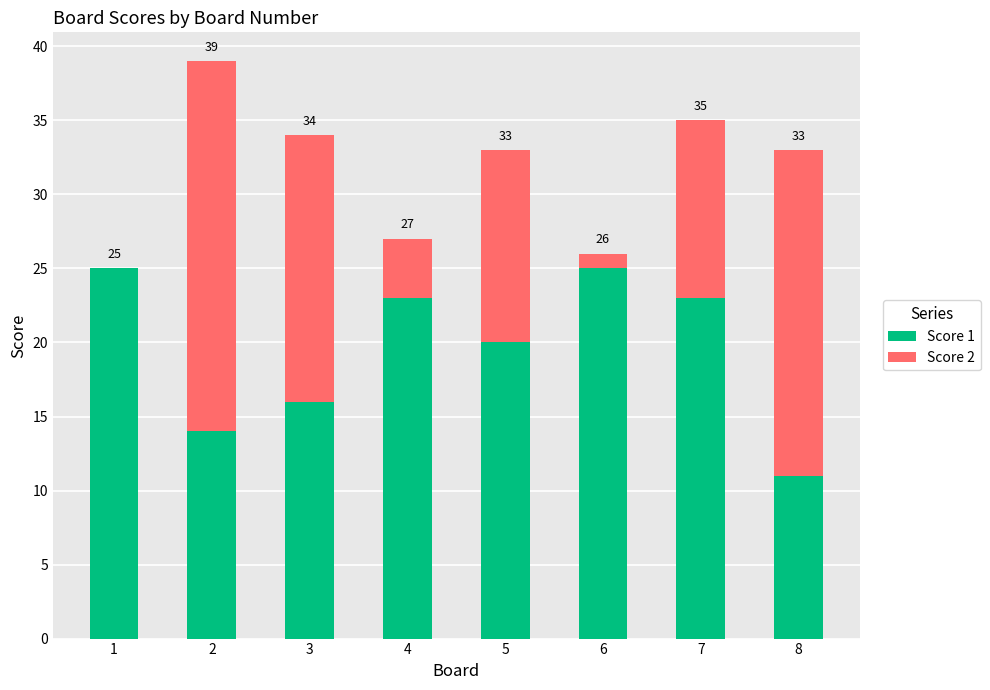

Which series has the largest total across all categories?

Score 1